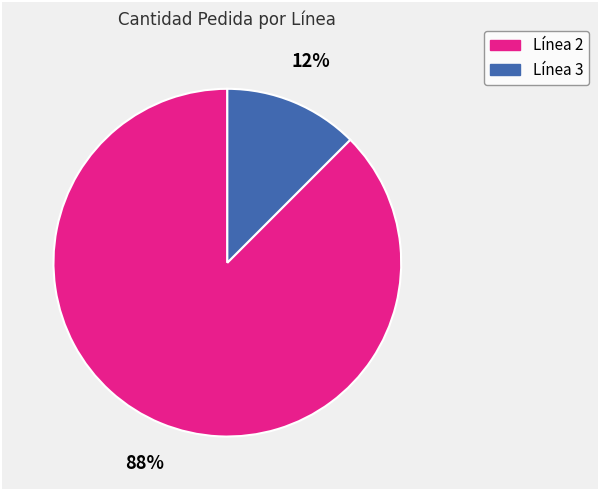

Do Línea 3 and Línea 2 together represent more than half of the pie?

Yes